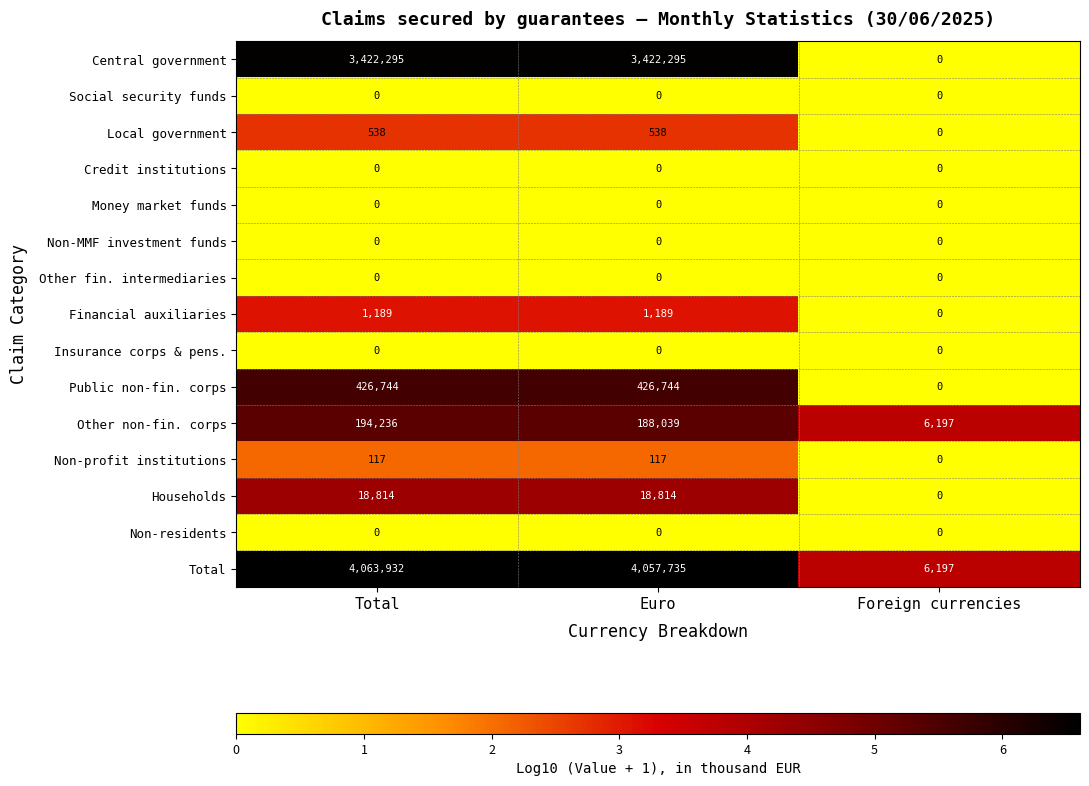

Rank the categories by Other non-fin. corps value from highest to lowest.

Total, Euro, Foreign currencies